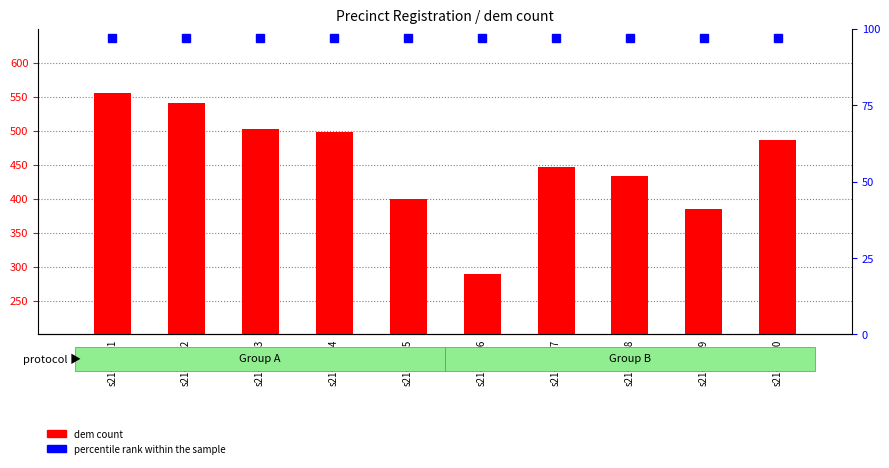

Is it true that dem equals 385 at s21-10009?

True